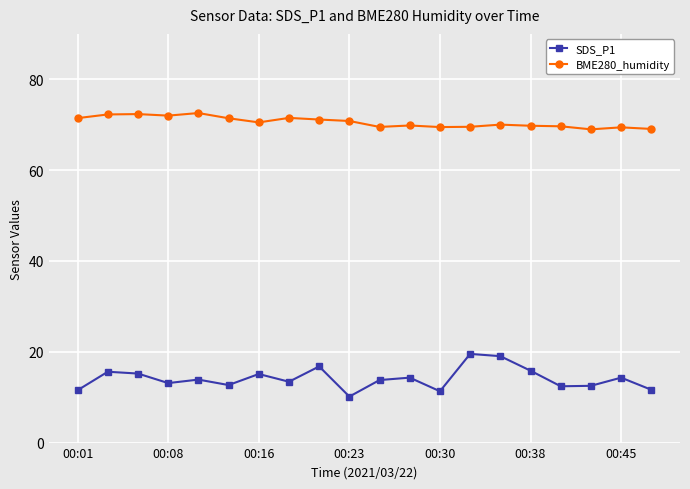

What is the difference between the maximum and second lowest values in the SDS_P1 series?

8.2